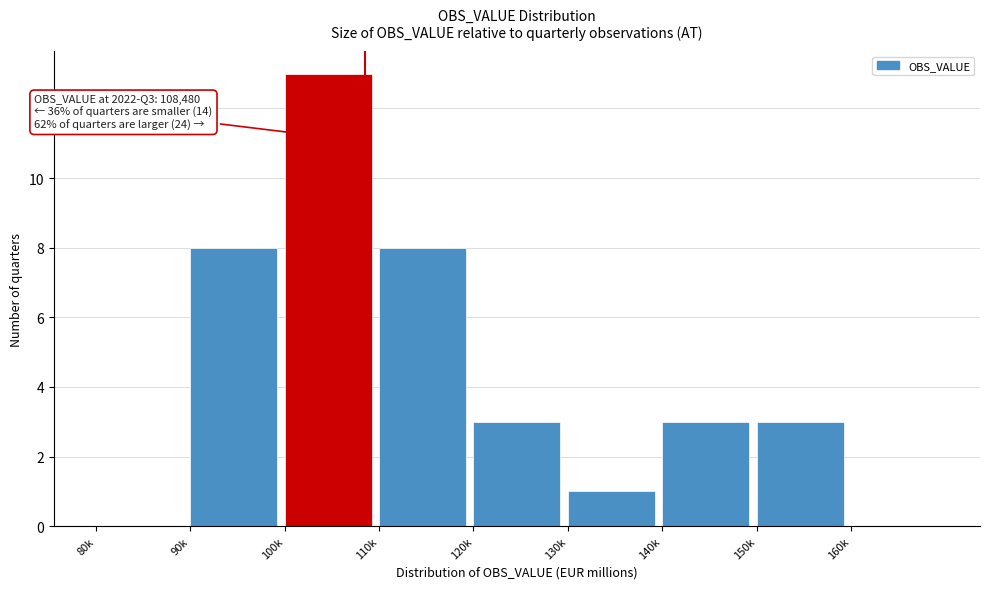

Reading right to left, list all the values displayed in this chart.

160k=0	150k=3	140k=3	130k=1	120k=3	110k=8	100k=13	90k=8	80k=0